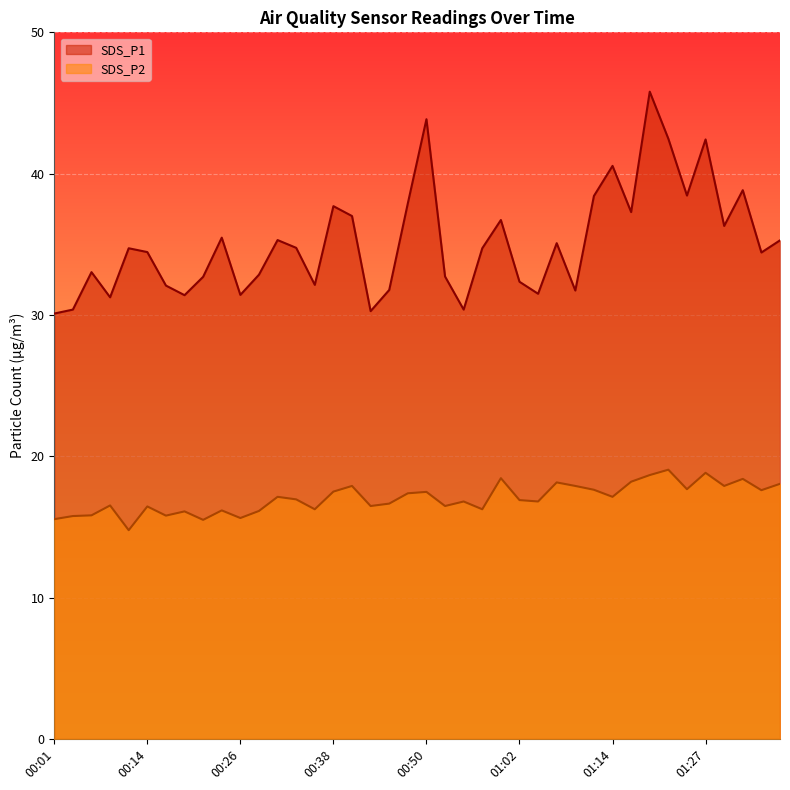

True or false: SDS_P2 and SDS_P1 cross at least once.

False